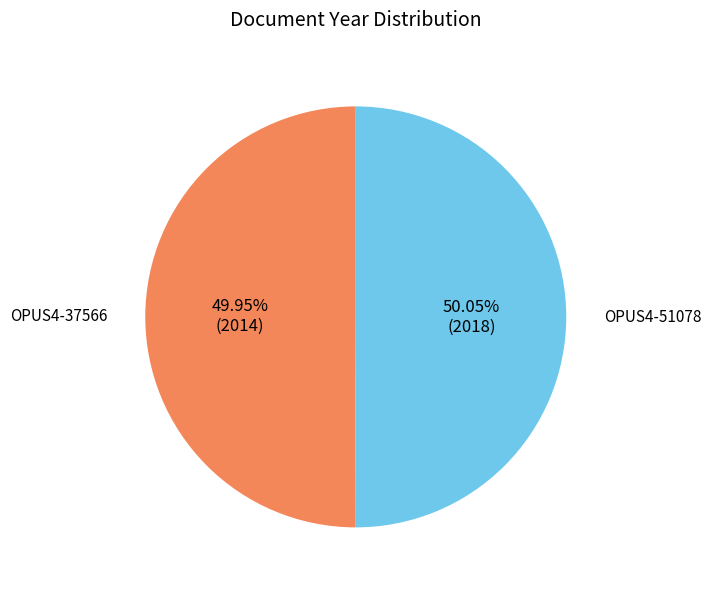

Is there a majority slice in this chart?

Yes